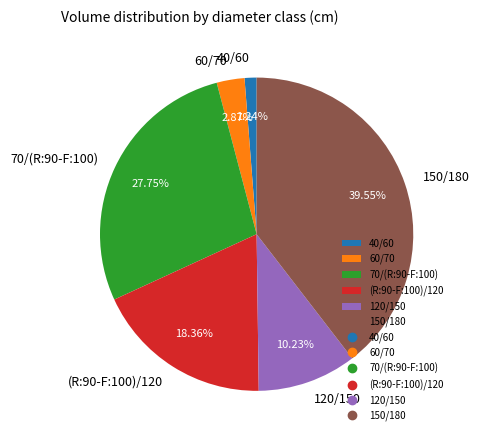

How many slices are in this pie chart?

6